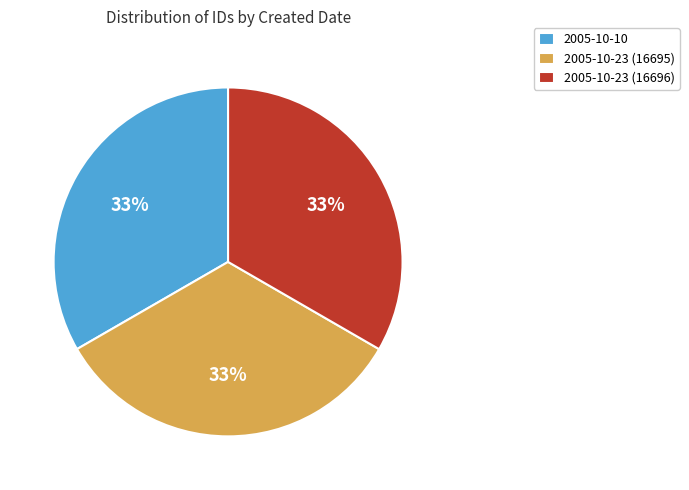

Does any single category account for the majority?

No